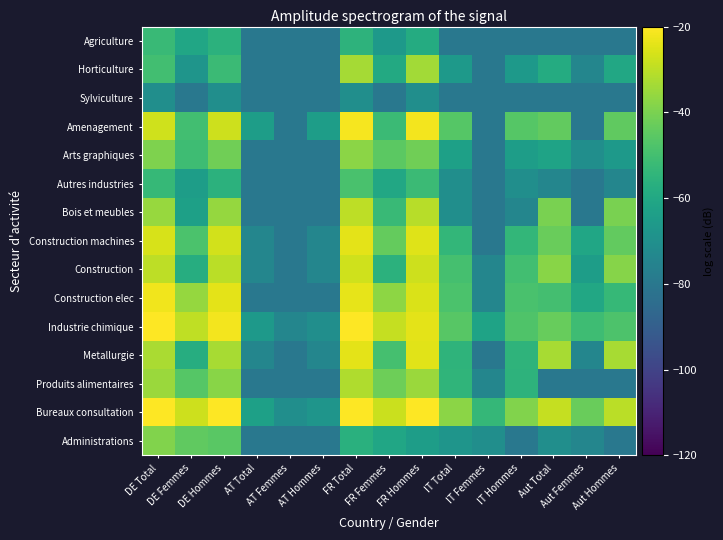

Which has a higher value, IT Total or Aut Hommes?

IT Total